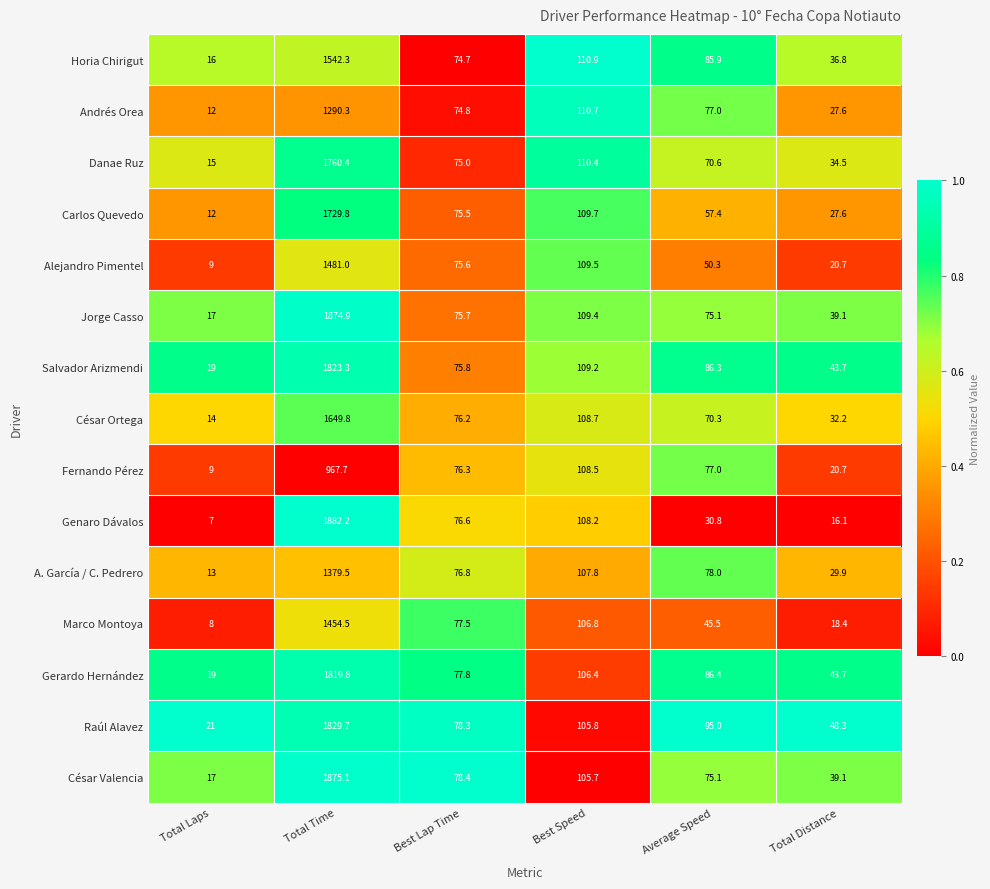

At which label does Horia Chirigut reach its peak?

Total Time